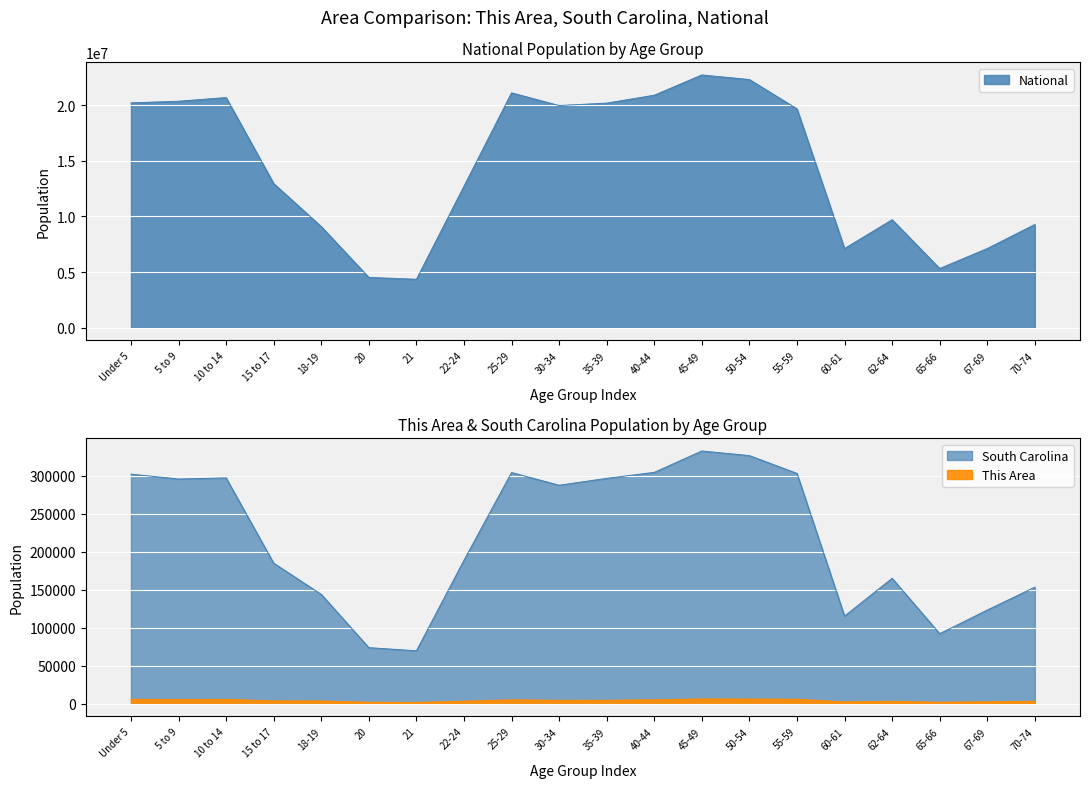

What is the difference between the second highest and second lowest values in the South Carolina series?

252816